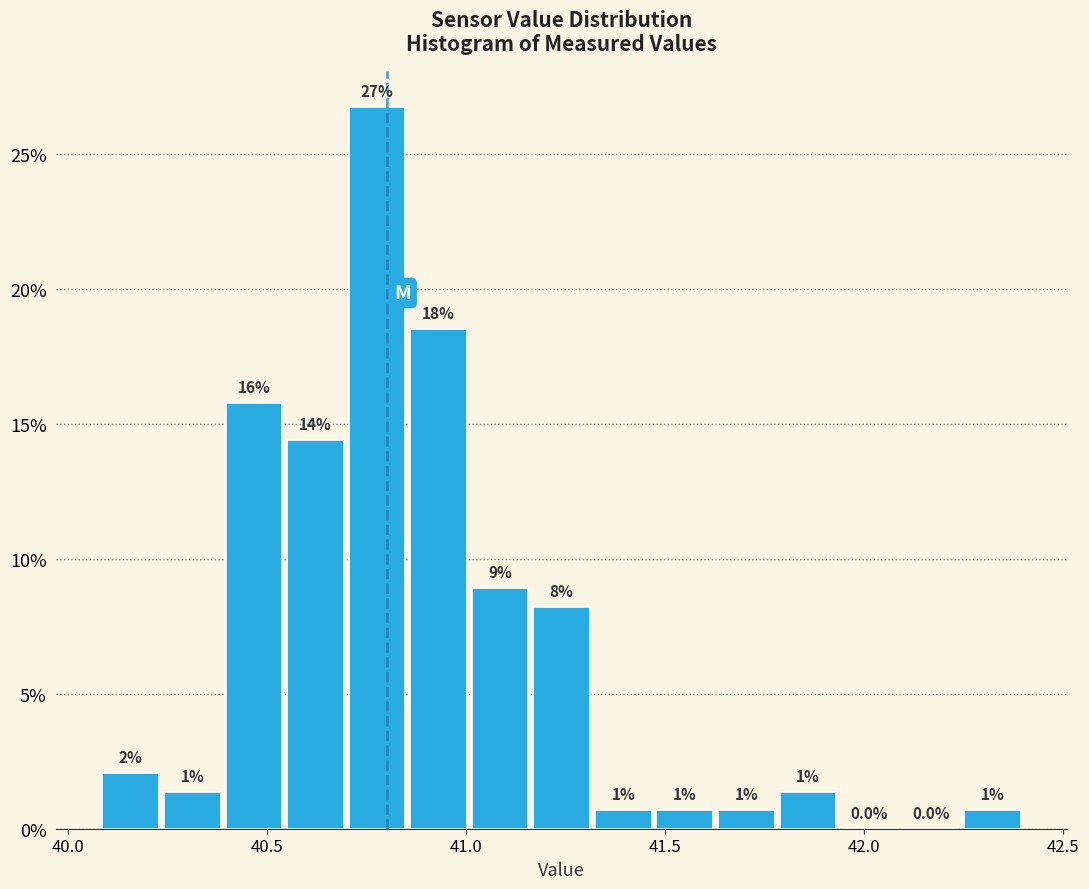

Read against the x-axis, roughly where is the centre of the tallest bar?

40.80